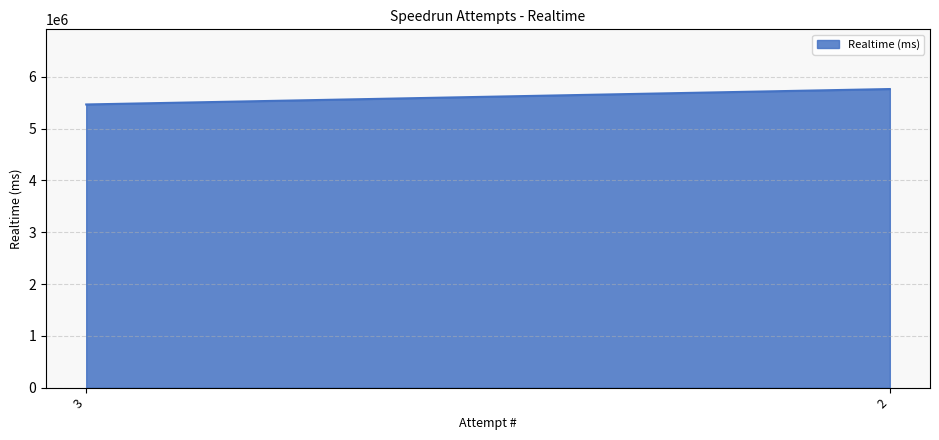

Which label corresponds to the largest value in the chart?

2